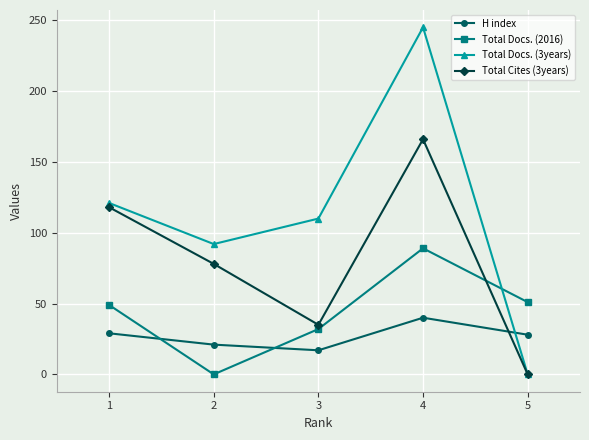

What are all the series names shown in the legend?

H index, Total Docs. (2016), Total Docs. (3years), Total Cites (3years)